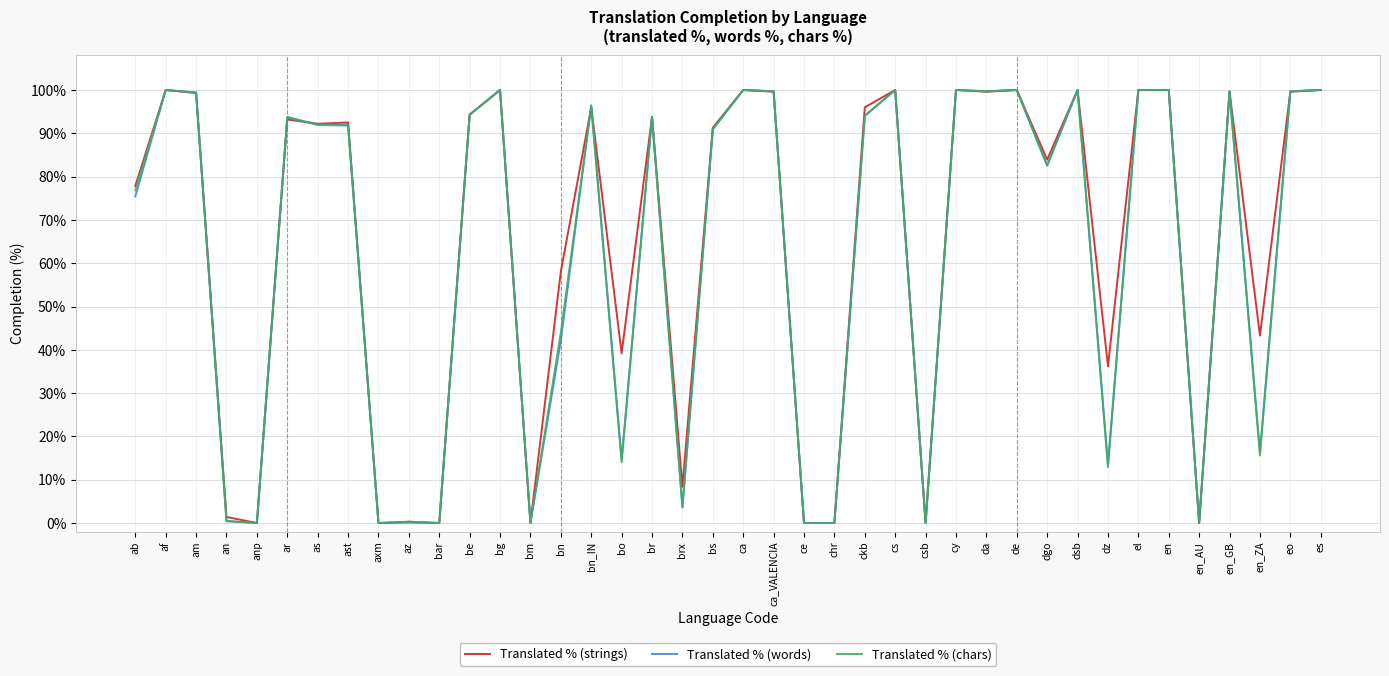

Is it true that Translated % (strings) equals -35.2 at bm?

False